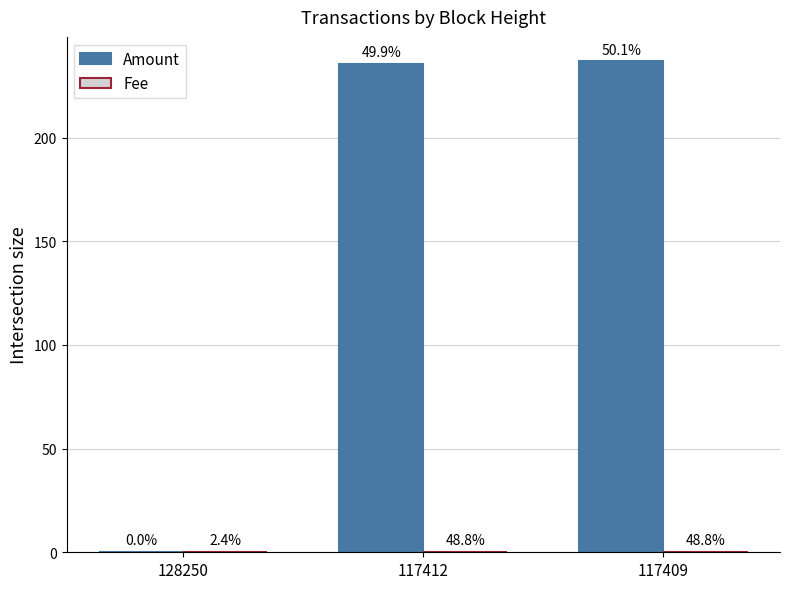

Are the bars horizontal?

No